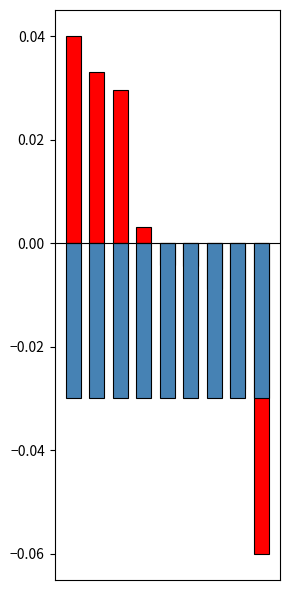

Count the number of categories in the chart.

9